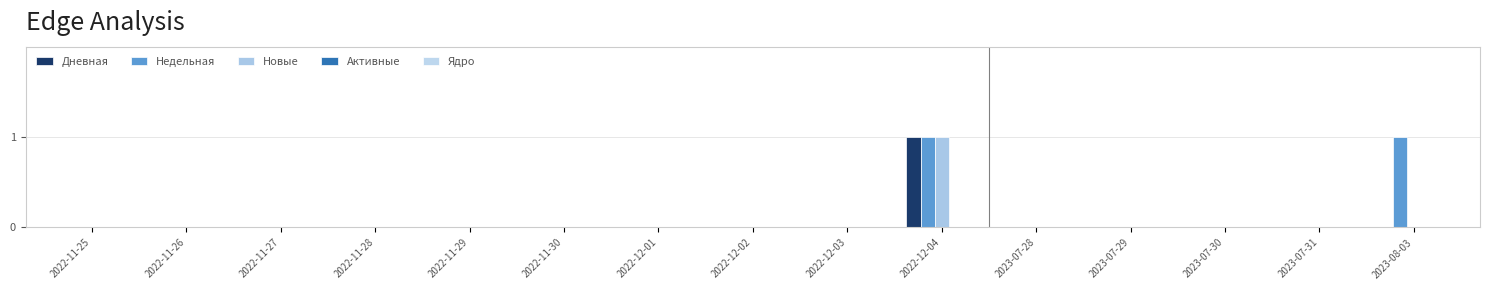

At which category does the chart reach its minimum across all series?

2022-11-25